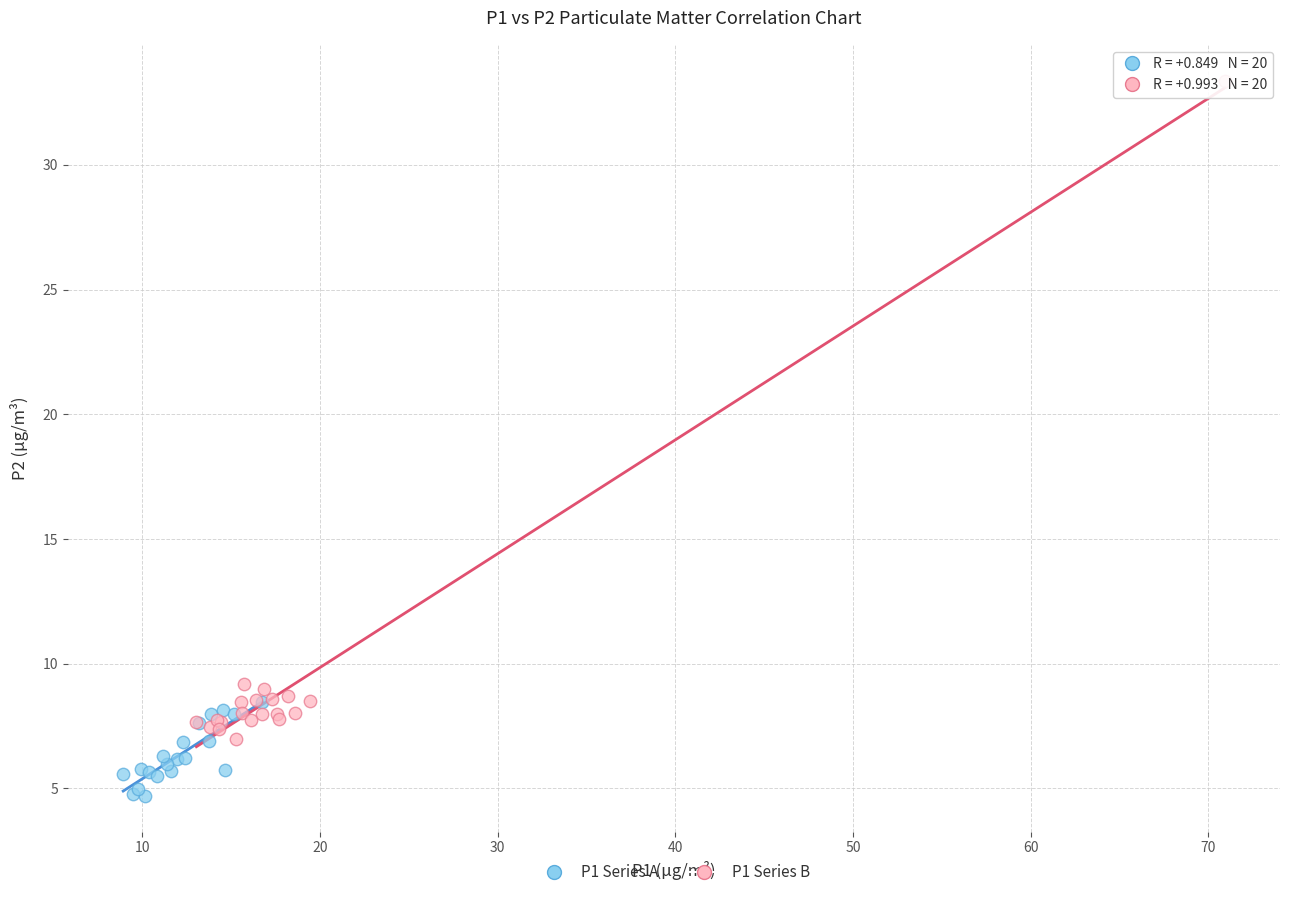

Which series contains the lowest Y value?

P1 Series A